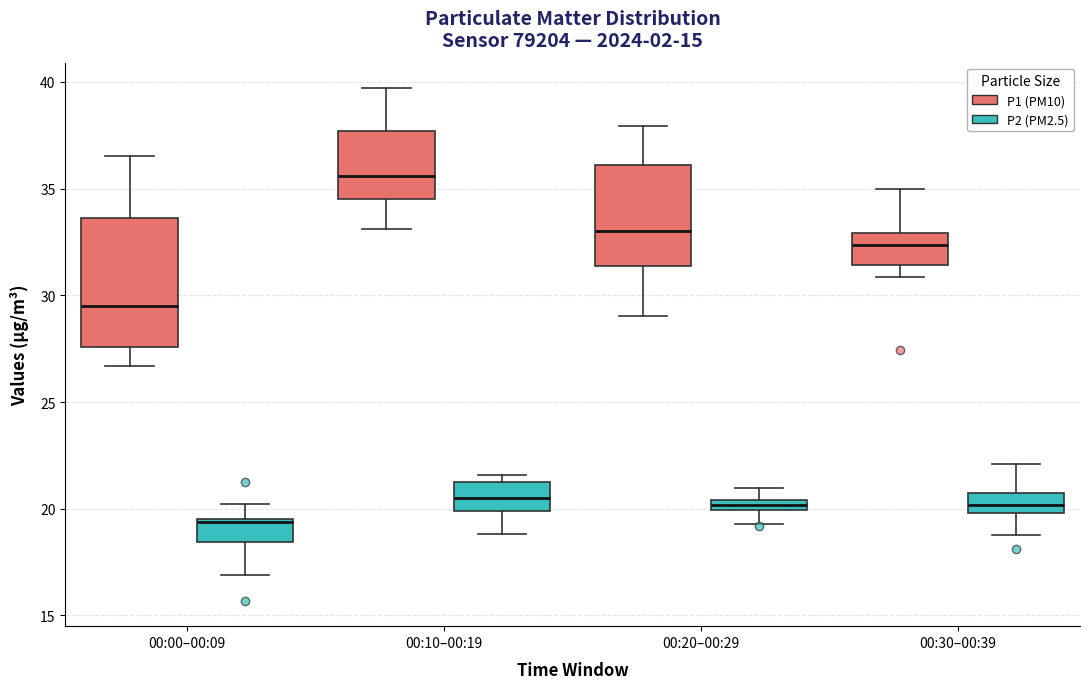

Which box is the tallest, from its lower edge to its upper edge?

00:00–00:09 (P1 (PM10))